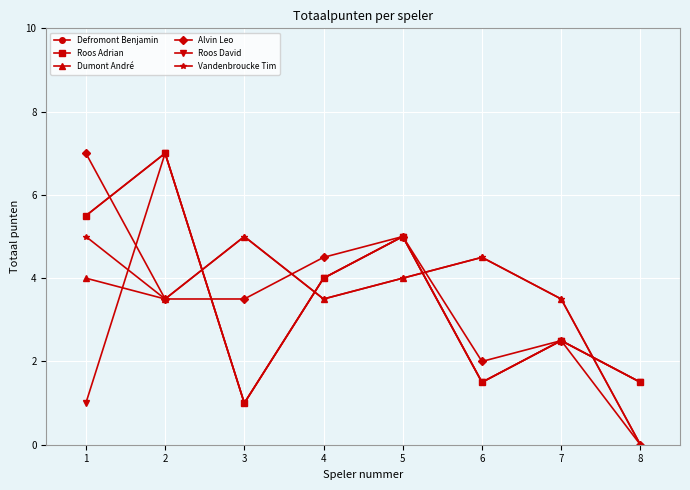

At which label does Defromont Benjamin first exceed 4?

1